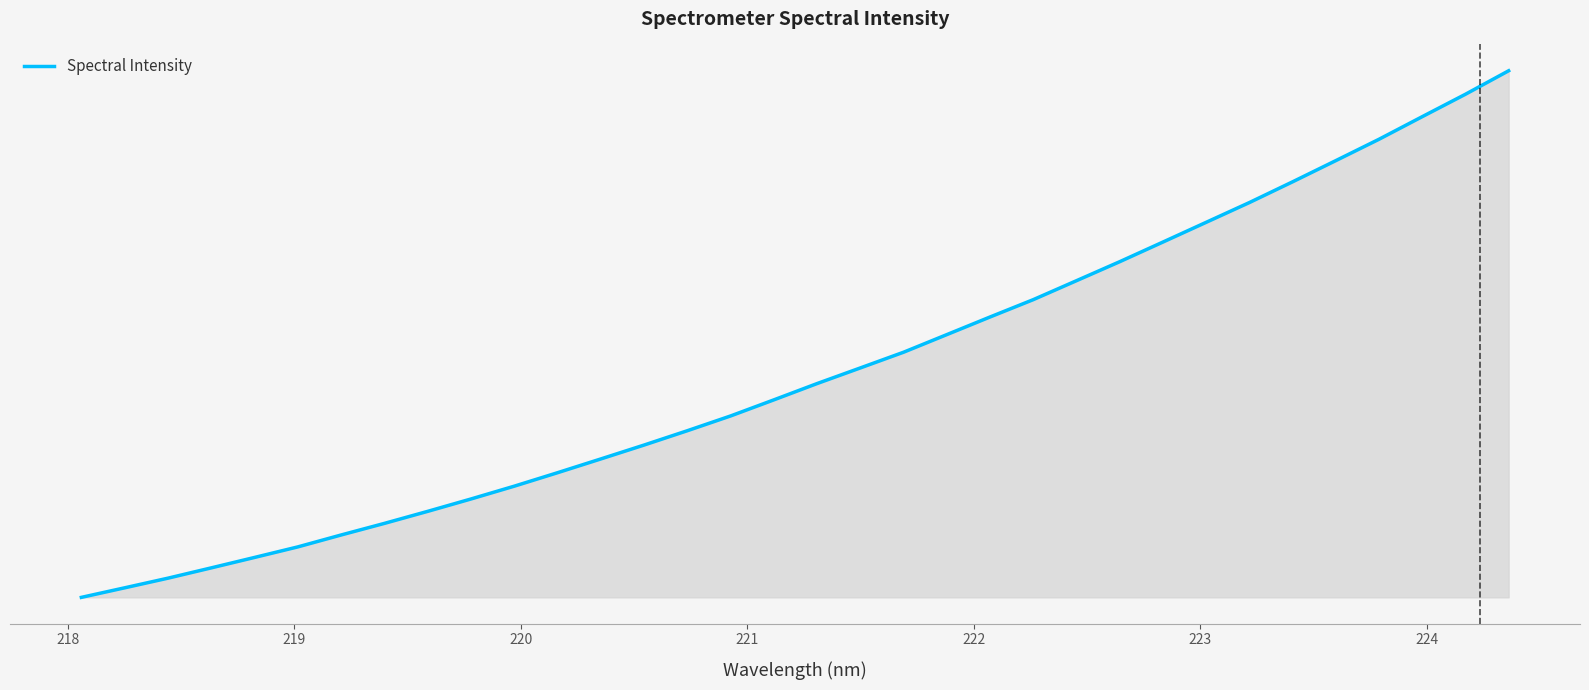

Is this an area chart (filled region under the line)?

Yes